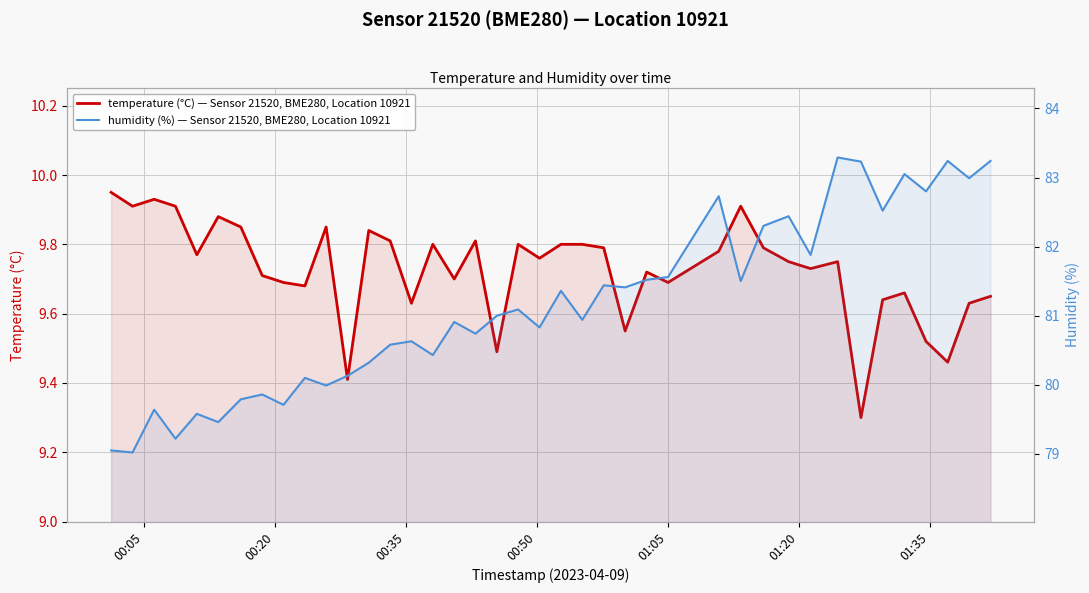

What is the greatest value displayed?

83.3